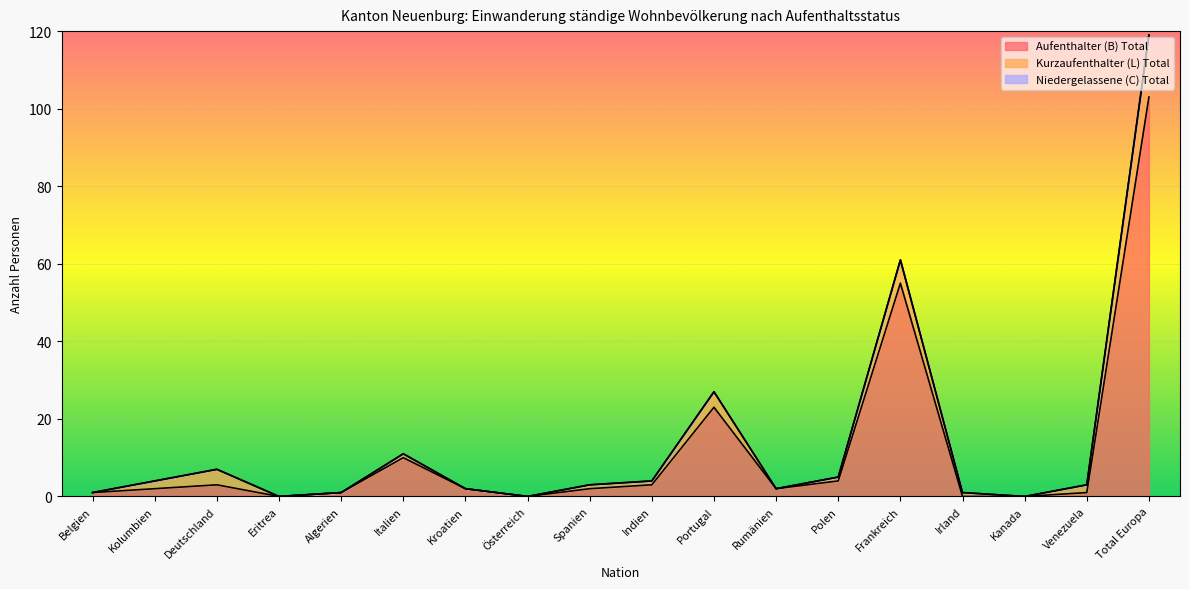

In Kurzaufenthalter (L) Total, how many points are higher than both neighbors (excluding endpoints)?

4